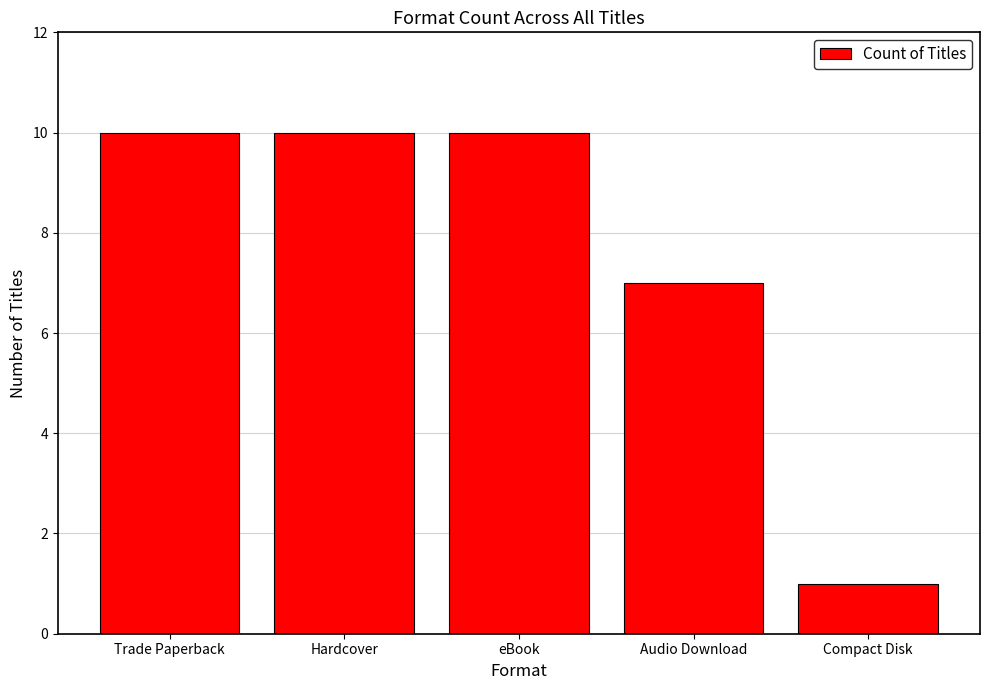

What is the average value?

8